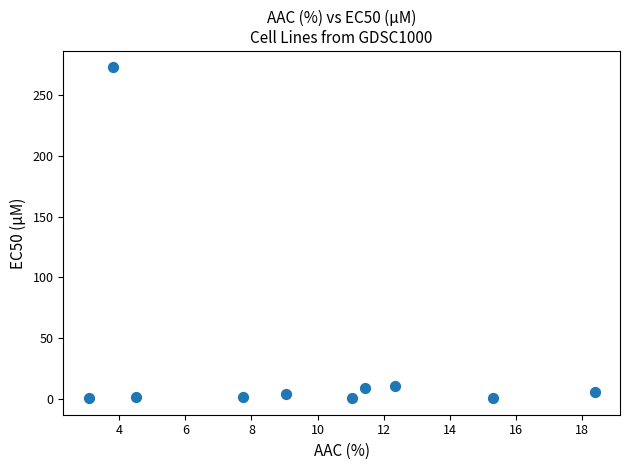

What is the range of X values (max minus min)?

15.3